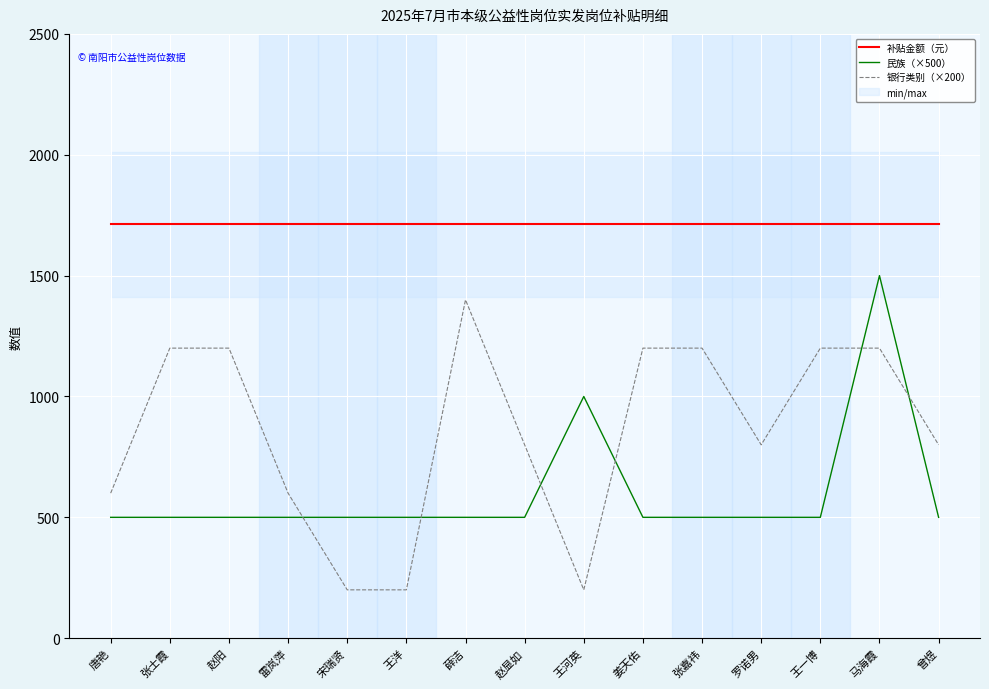

At which category is the sum across all series the highest?

马海霞